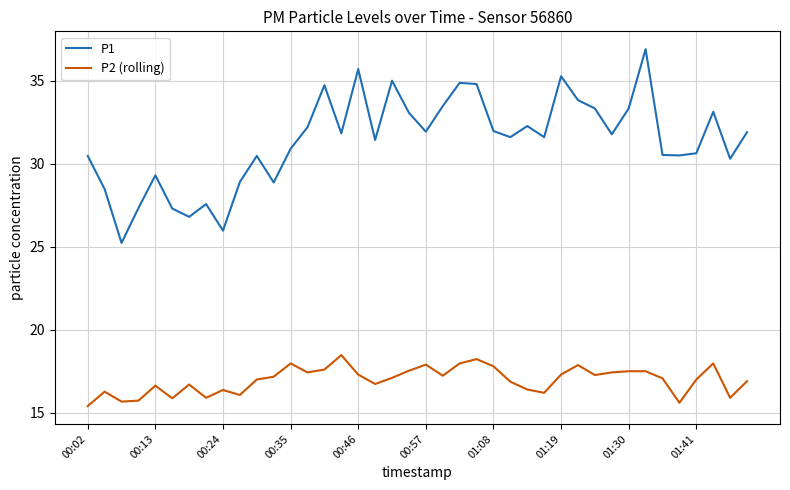

What is the minimum value for P1?

25.2